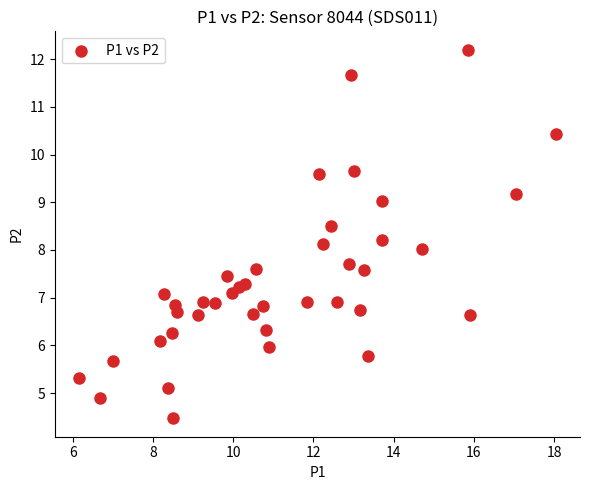

What is the range of Y values (max minus min)?

7.7